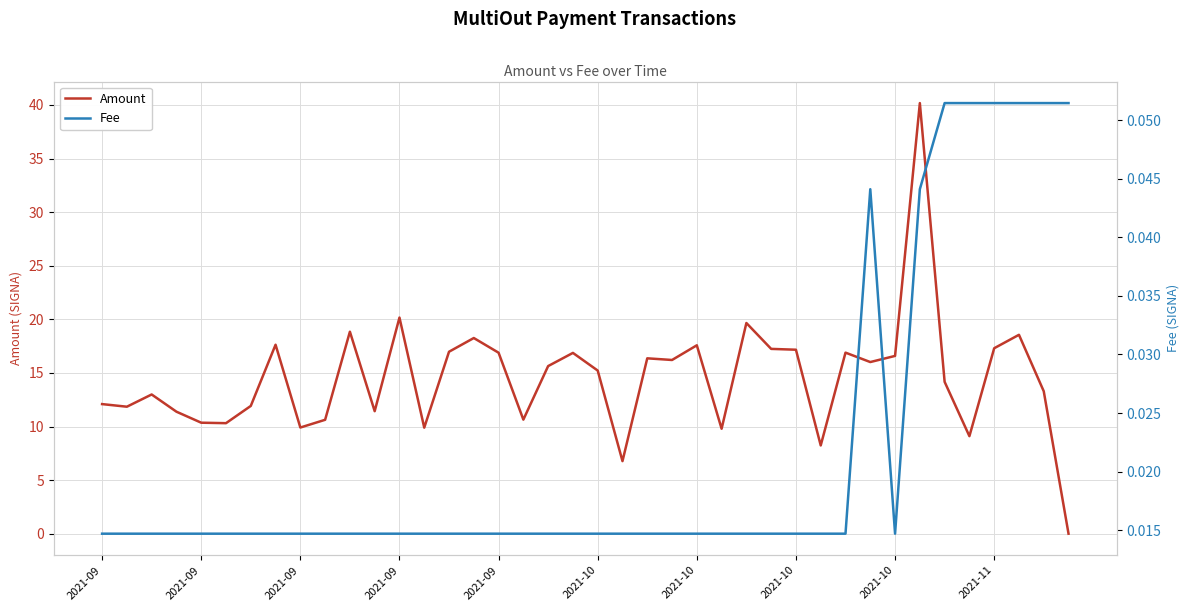

Between 12 and 23, which is larger?

12